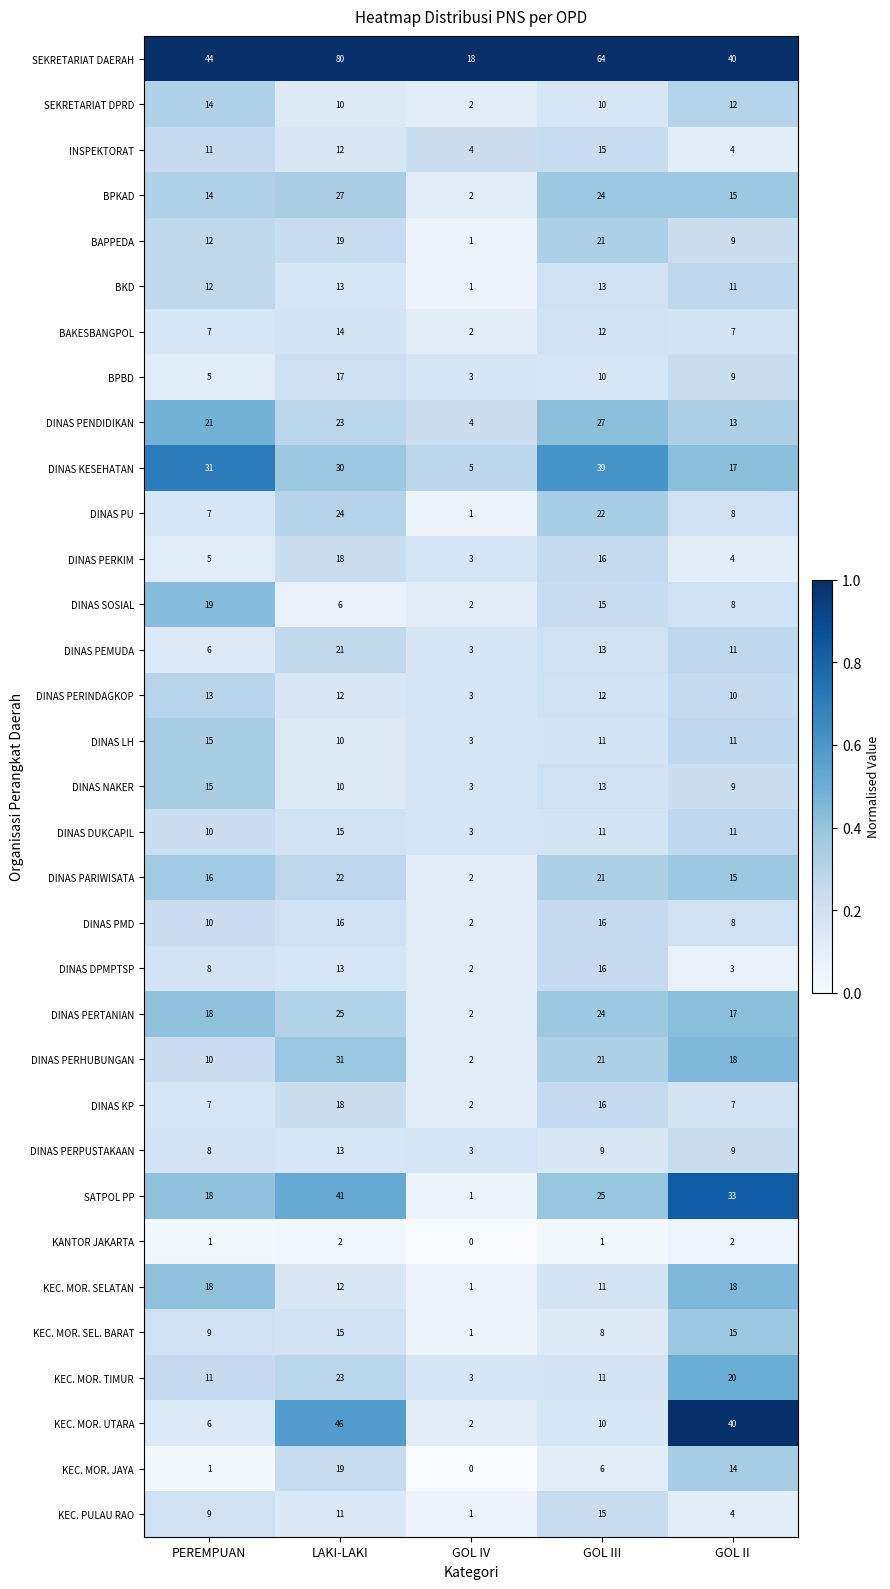

Which series has the largest range (max minus min)?

SEKRETARIAT DAERAH